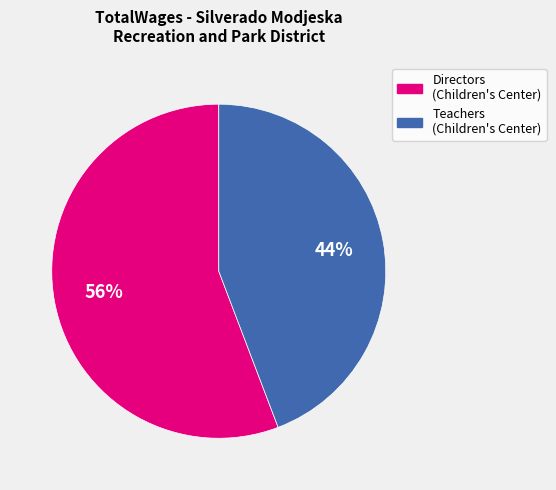

To the nearest percent, what is the average slice percentage?

50%